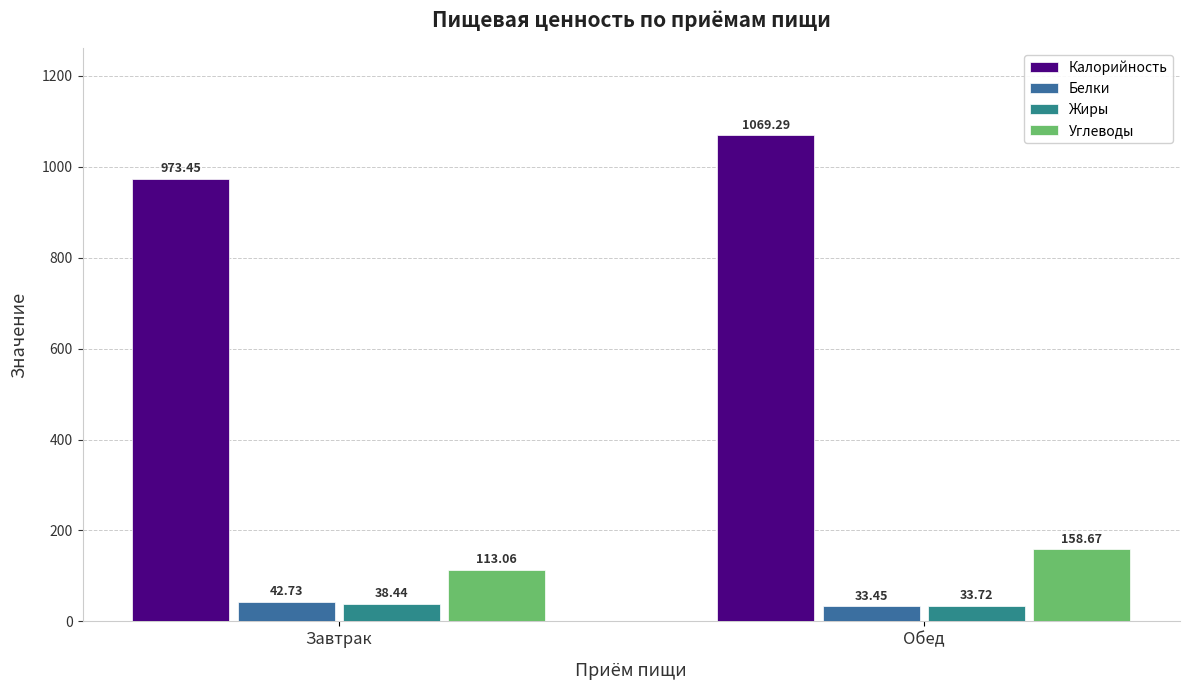

The Углеводы series shows 107.2 at Обед. True or false?

False